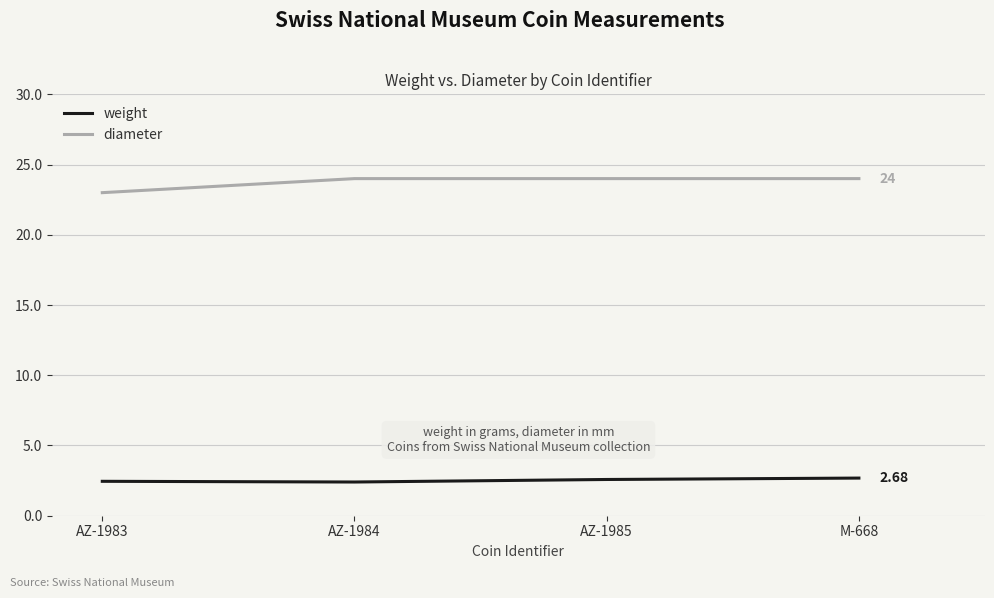

True or false: diameter has more than 2 points higher than both neighbors.

False